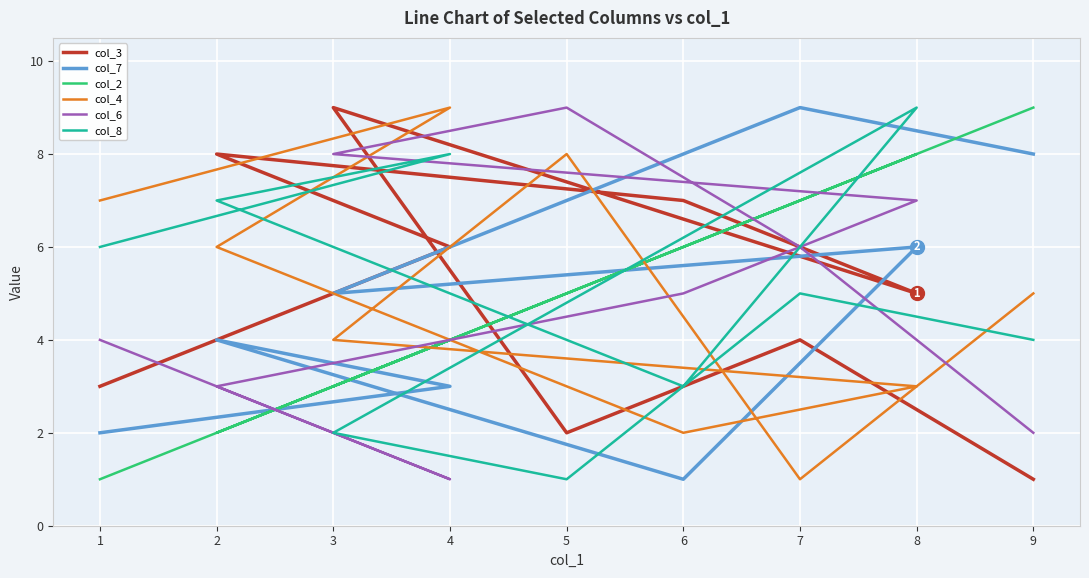

What is the difference between the col_7 values at 2 and 4?

1